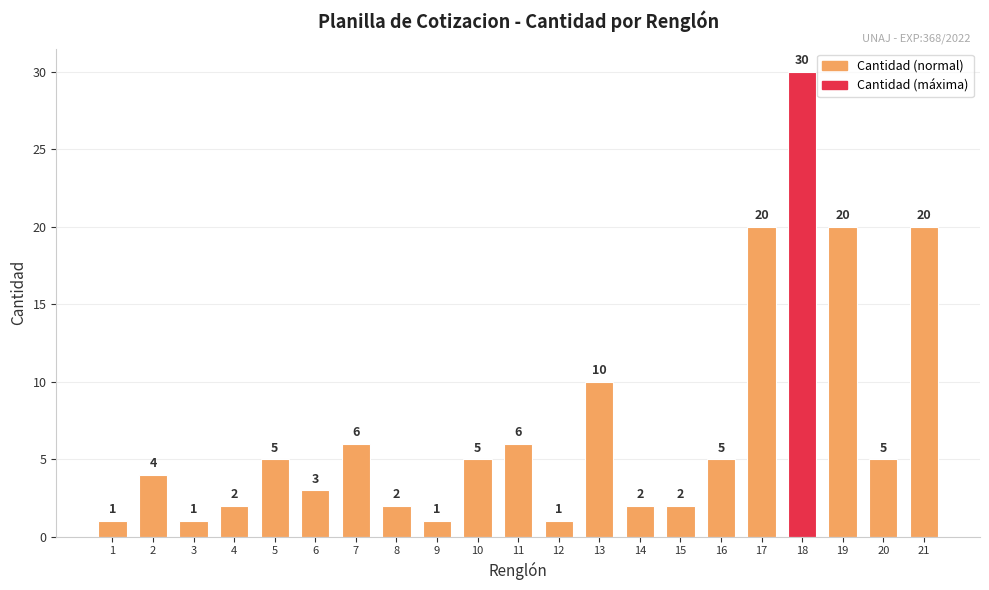

What is the change in value from 7 to 13?

+4